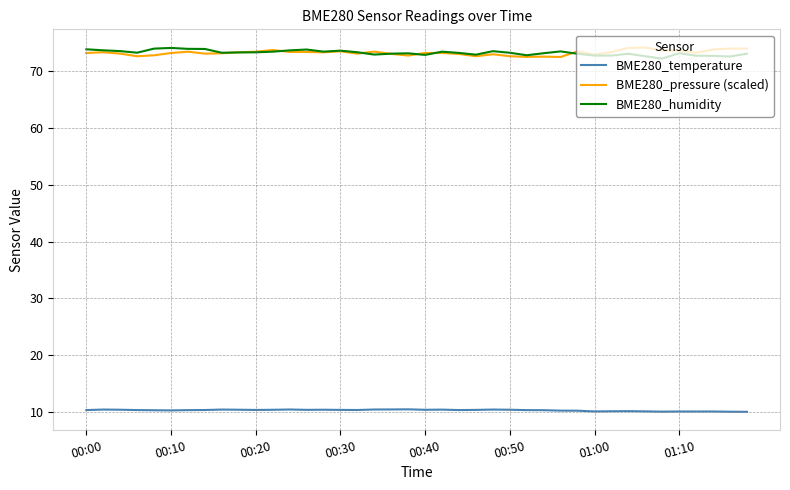

True or false: BME280_pressure (scaled) and BME280_temperature cross at least once.

False